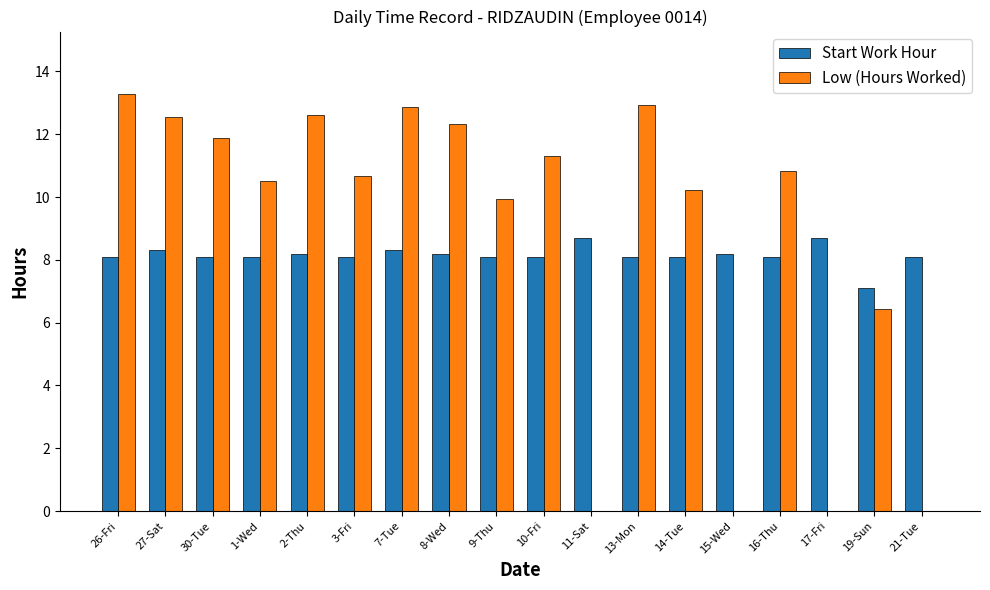

What is the sum of the Start Work Hour values at 21-Tue and 14-Tue?

16.2